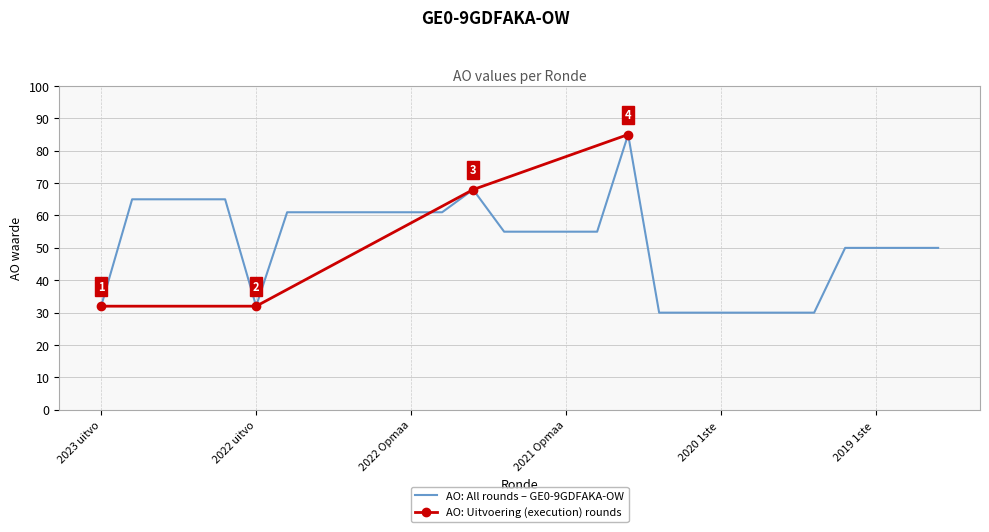

Where is the data nearest to the value 57?

2021 1ste aanpassing goedgekeurd